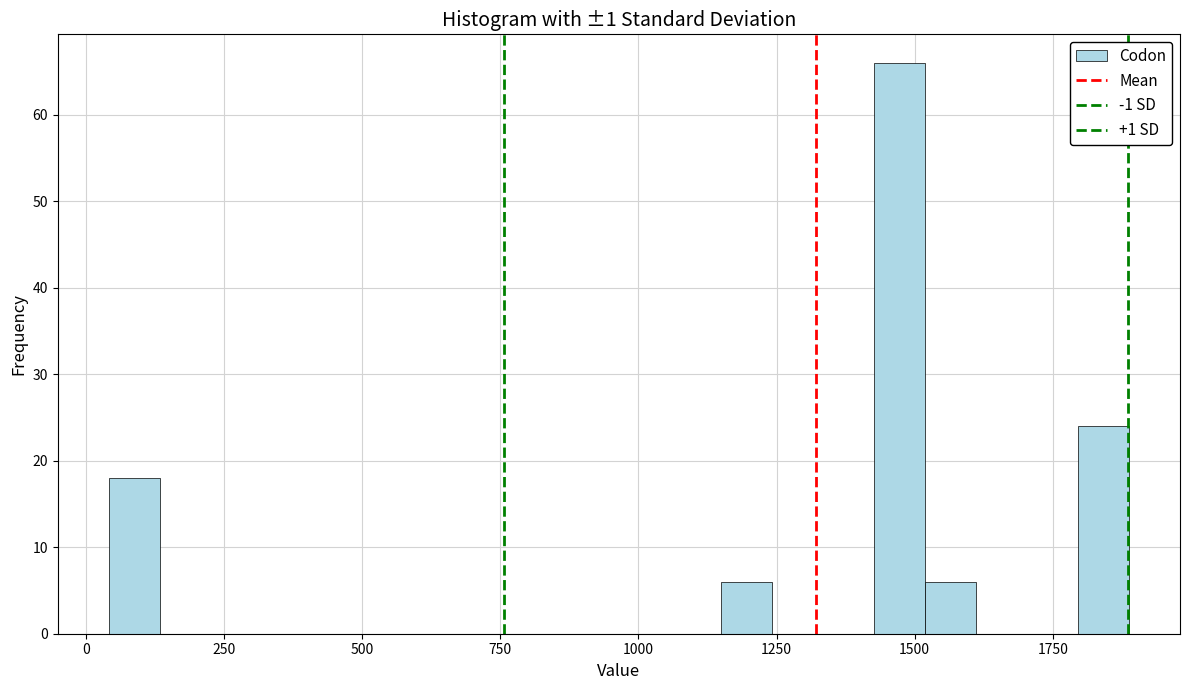

Around what value on the x-axis is the tallest bar? Give the approximate position of its centre, as read against the axis.

1450